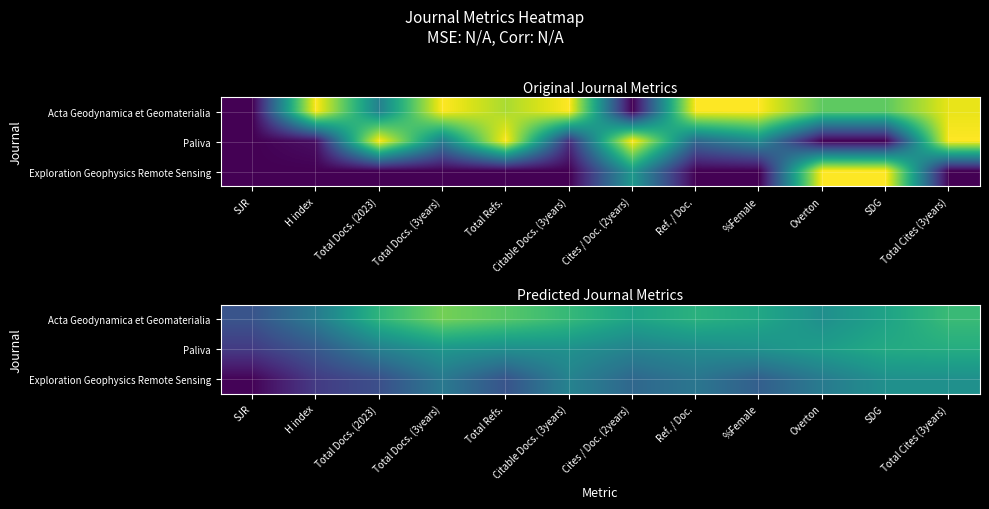

What is the difference between the highest and lowest values at Total Docs. (2023)?

0.4